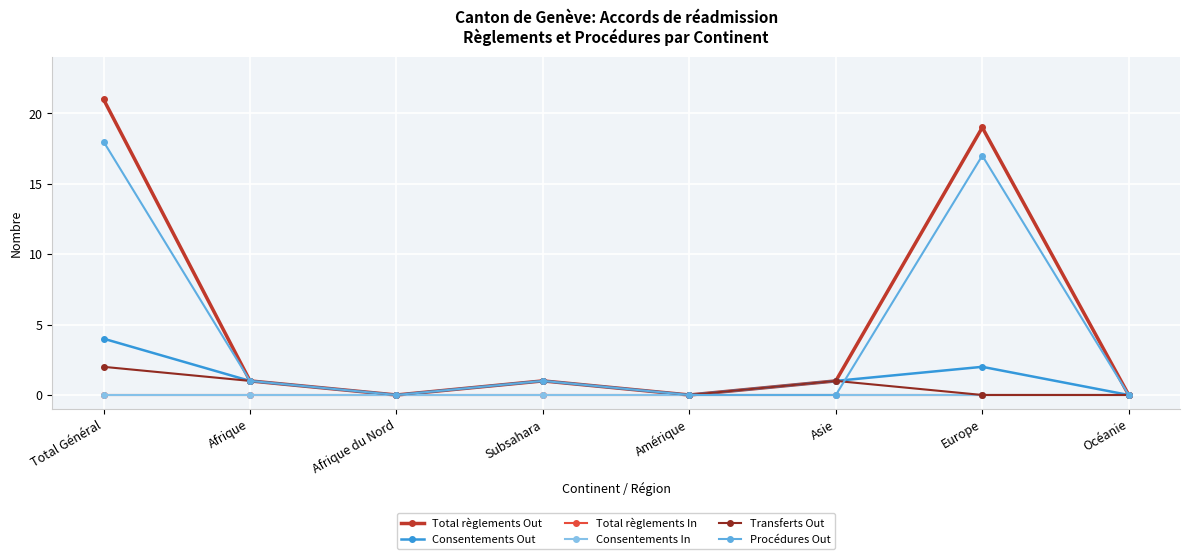

Reading left to right, list all the values displayed in this chart.

Total règlements Out: Total Général=21	Afrique=1	Afrique du Nord=0	Subsahara=1	Amérique=0	Asie=1	Europe=19	Océanie=0
Consentements Out: Total Général=4	Afrique=1	Afrique du Nord=0	Subsahara=1	Amérique=0	Asie=1	Europe=2	Océanie=0
Total règlements In: Total Général=0	Afrique=0	Afrique du Nord=0	Subsahara=0	Amérique=0	Asie=0	Europe=0	Océanie=0
Consentements In: Total Général=0	Afrique=0	Afrique du Nord=0	Subsahara=0	Amérique=0	Asie=0	Europe=0	Océanie=0
Transferts Out: Total Général=2	Afrique=1	Afrique du Nord=0	Subsahara=1	Amérique=0	Asie=1	Europe=0	Océanie=0
Procédures Out: Total Général=18	Afrique=1	Afrique du Nord=0	Subsahara=1	Amérique=0	Asie=0	Europe=17	Océanie=0